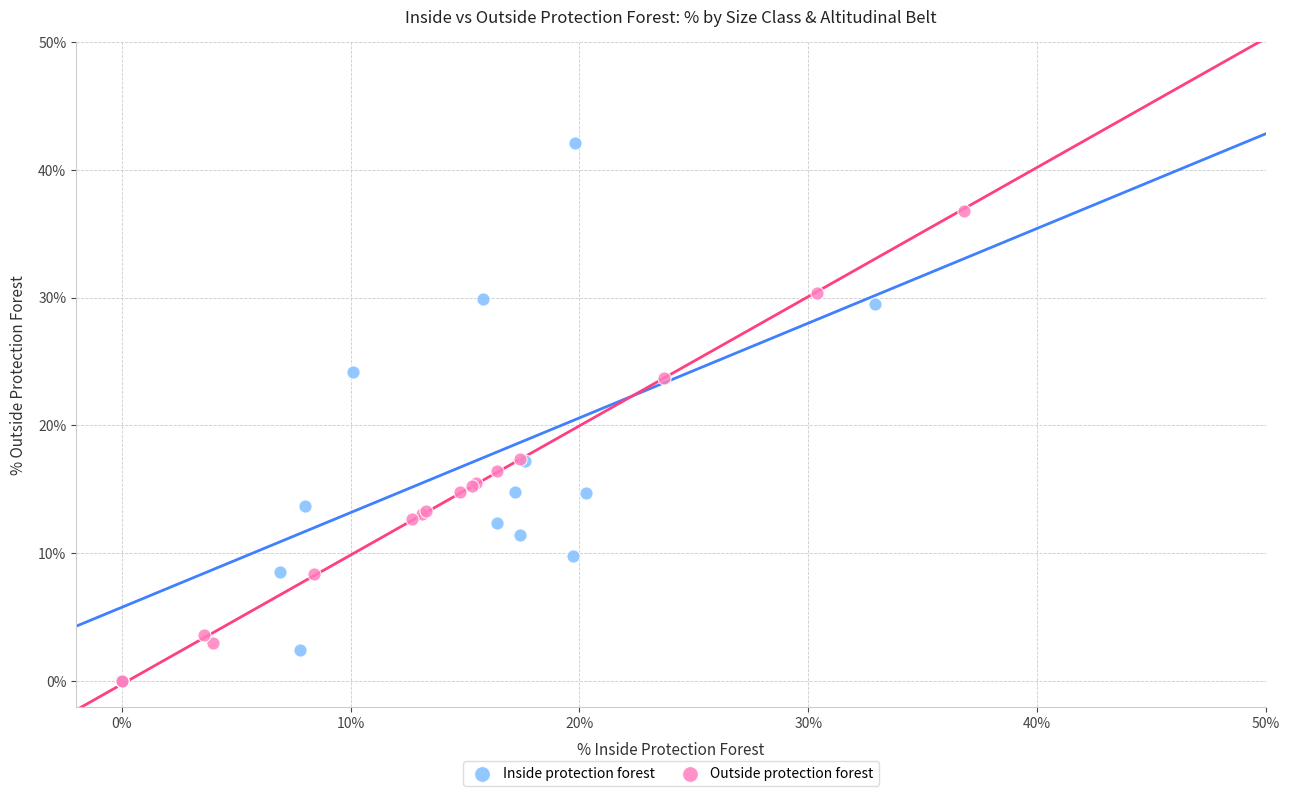

Which series has the widest spread of Y values?

Inside protection forest